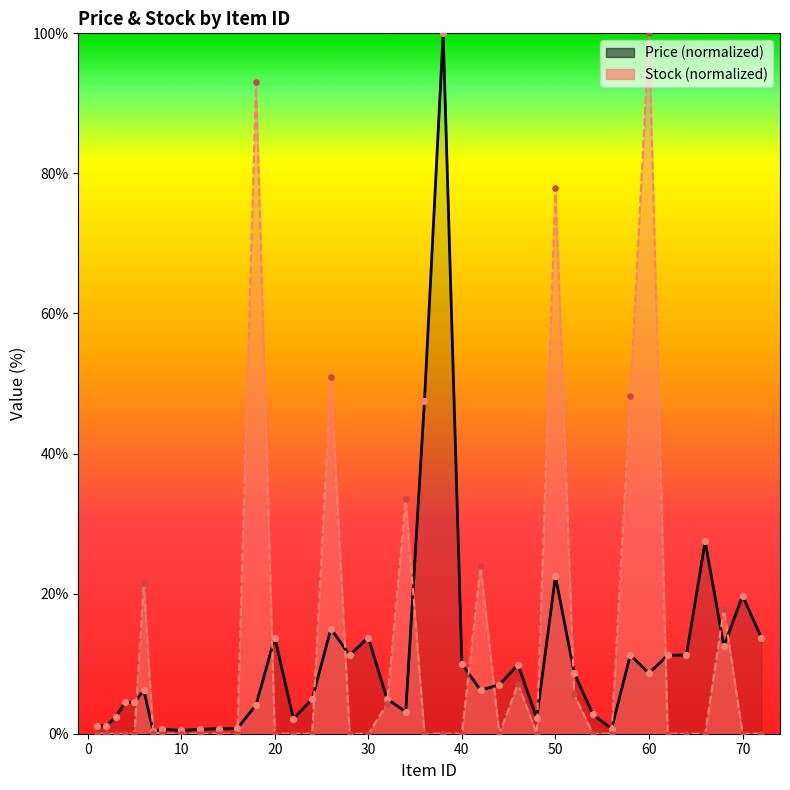

Which series reaches the minimum Y coordinate?

Stock